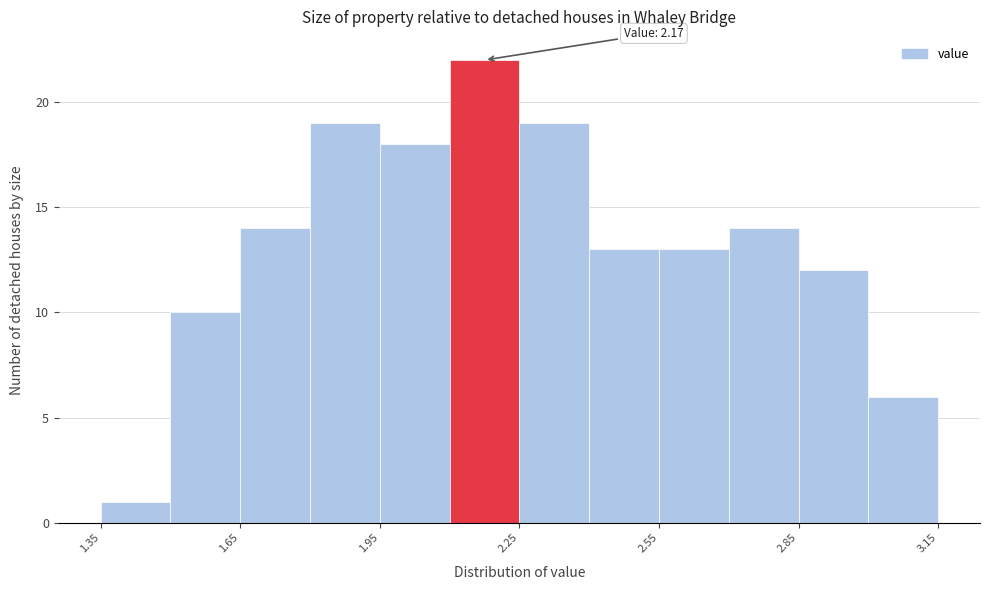

Read against the x-axis, roughly where is the centre of the tallest bar?

2.20